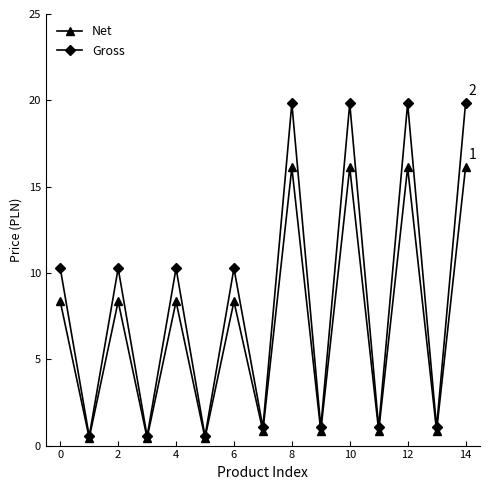

Which series has the largest total across all categories?

Gross